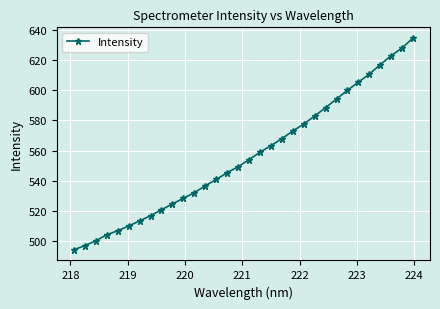

What is the average value?

556.2